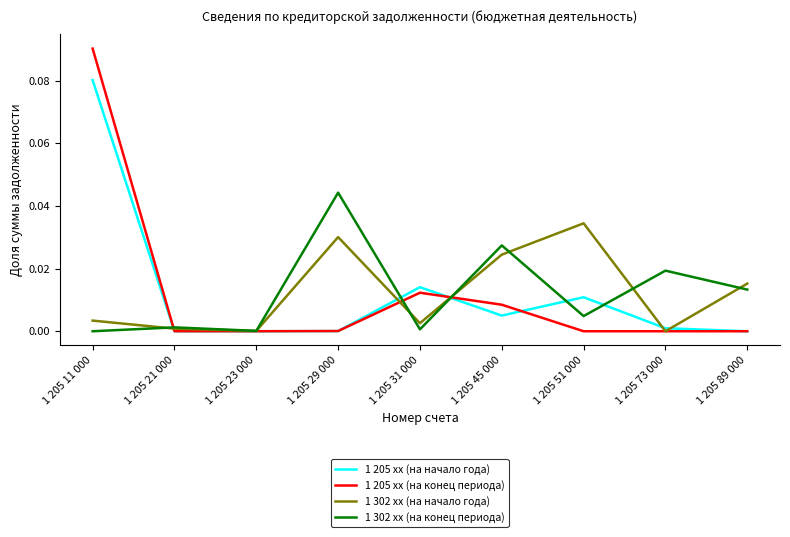

Is it true that 1 205 xx (на начало года) equals 0.0 at 1 205 73 000?

True